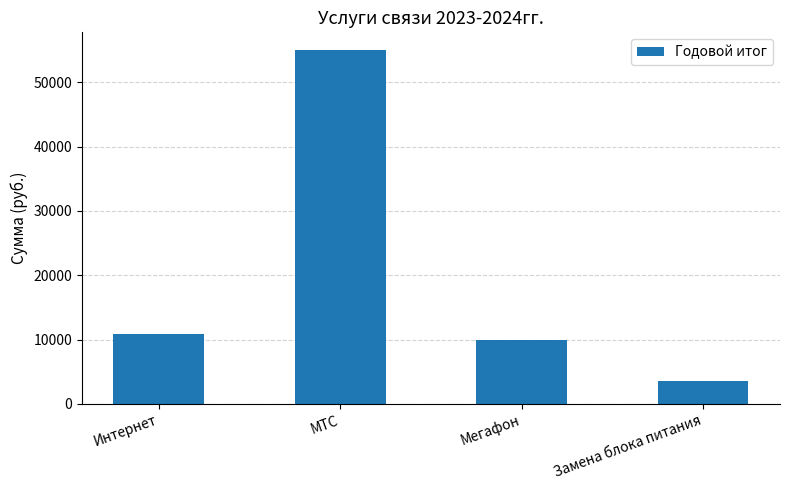

What is the maximum value shown in the chart?

55000